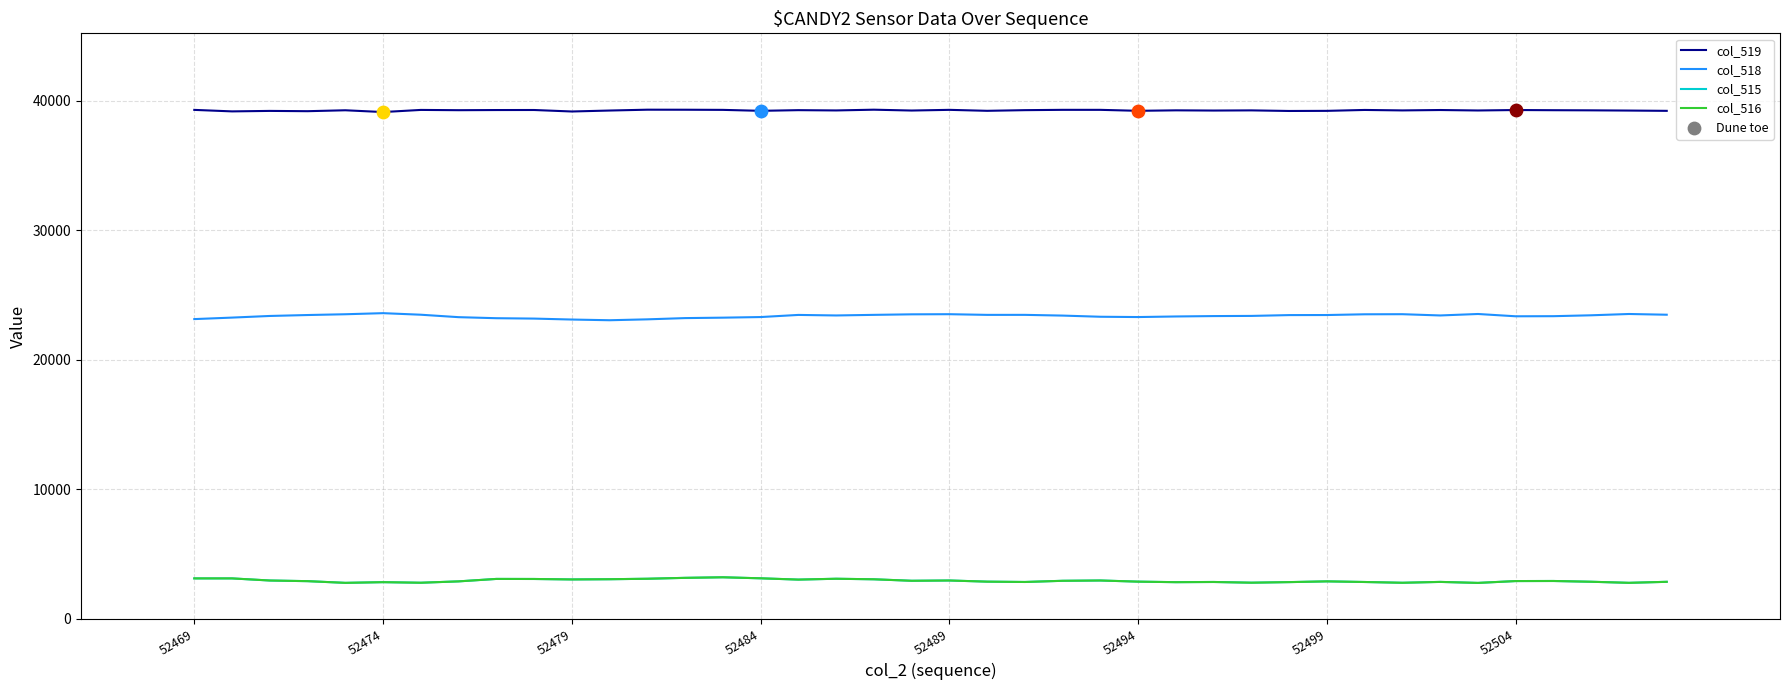

At how many categories does at least one series exceed 27756?

40